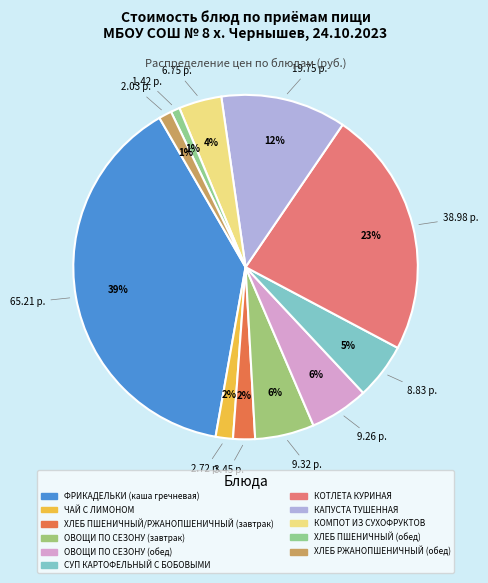

What percentage is the ОВОЩИ ПО СЕЗОНУ (завтрак) slice, to the nearest percent?

6%